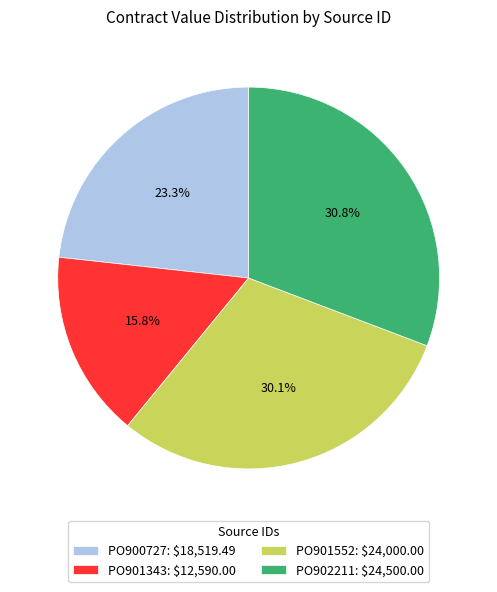

Count the number of slices in the pie.

4